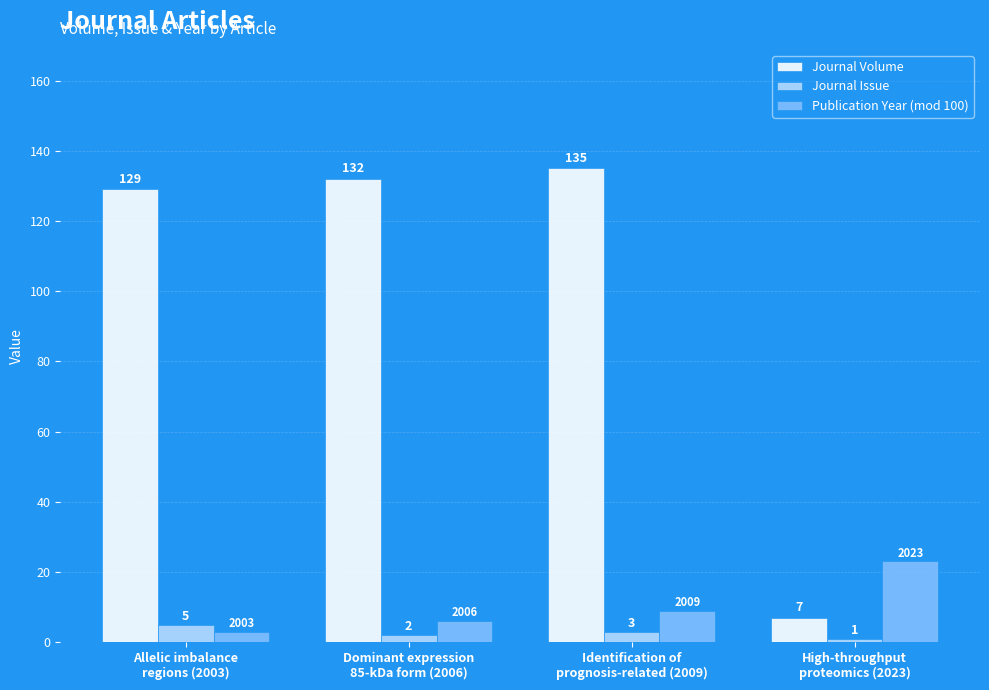

At which label does Journal Volume reach its minimum?

High-throughput
proteomics (2023)